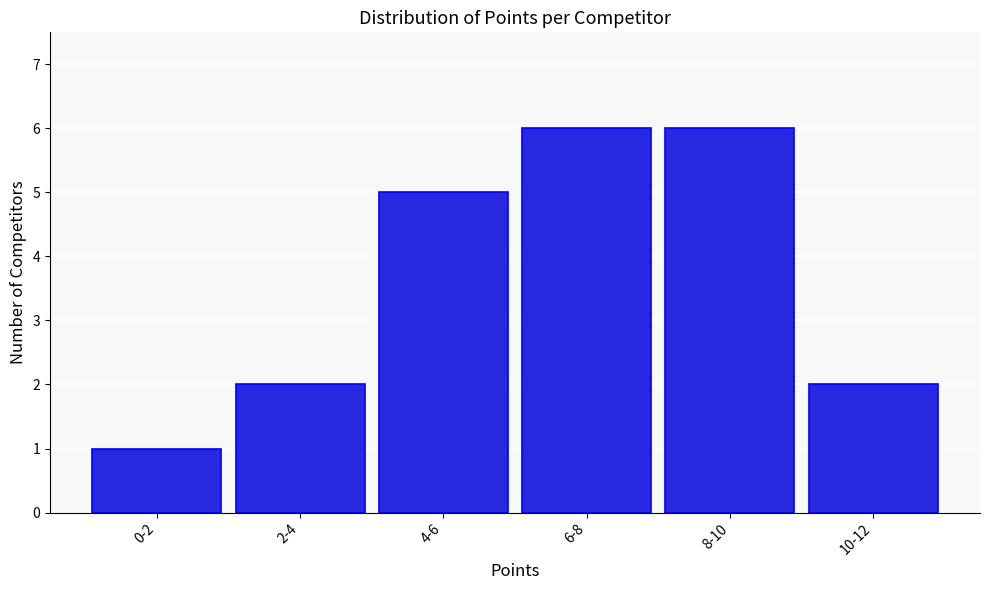

Reading left to right, what are all the values shown in this chart?

1	2	5	6	6	2